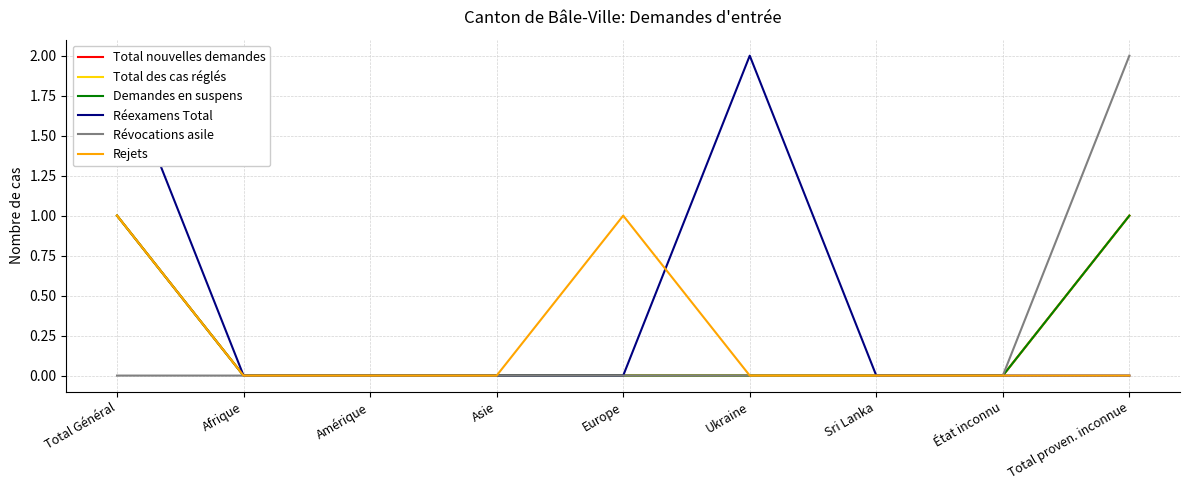

Between which two adjacent categories do Rejets and Réexamens Total first intersect?

Europe and Ukraine